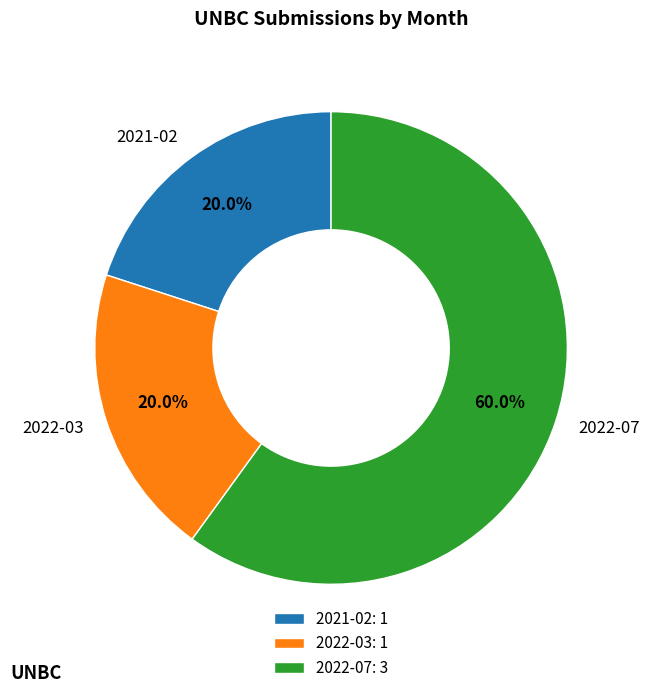

To the nearest percent, what is the average slice percentage?

33%